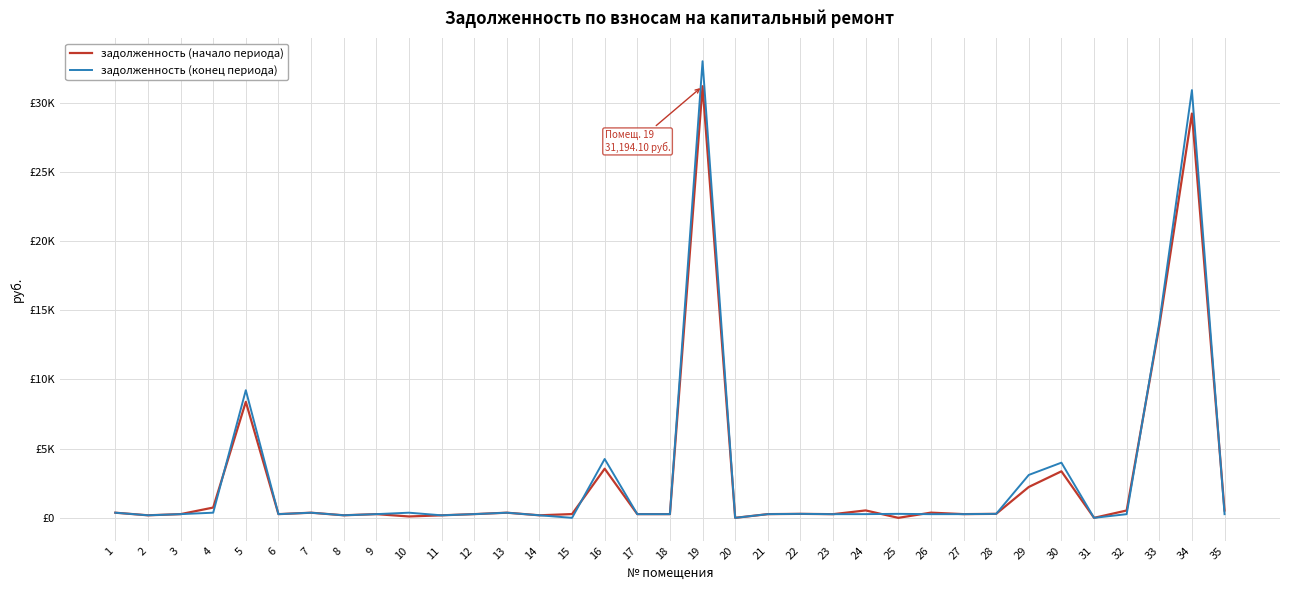

What are all the series names shown in the legend?

задолженность (начало периода), задолженность (конец периода)